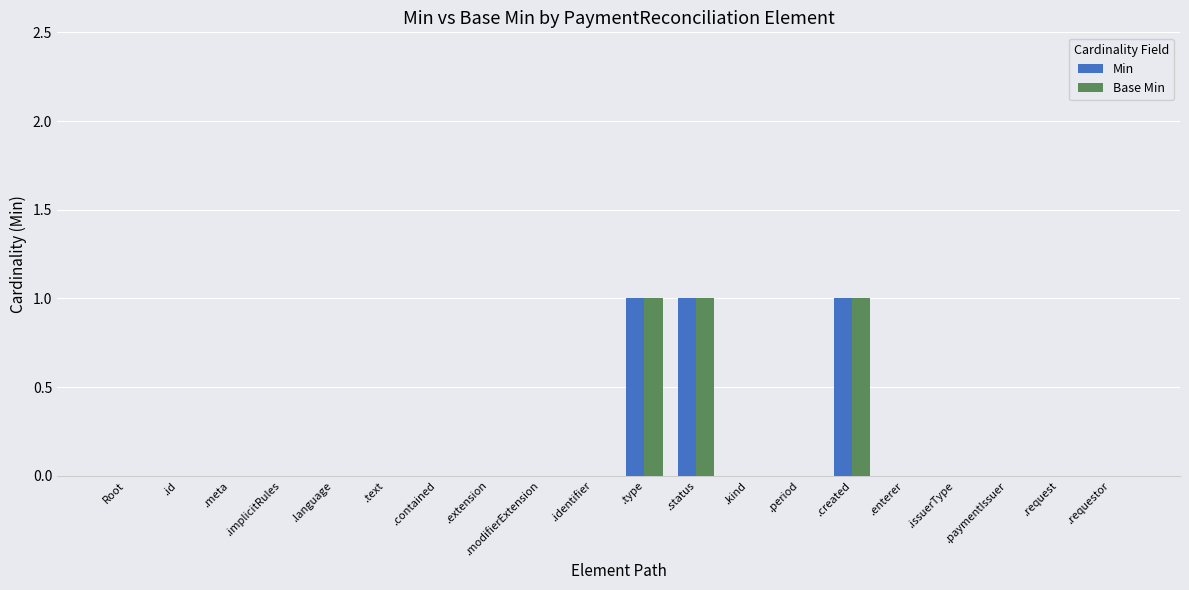

Is it true that Min equals 0 at .language?

True